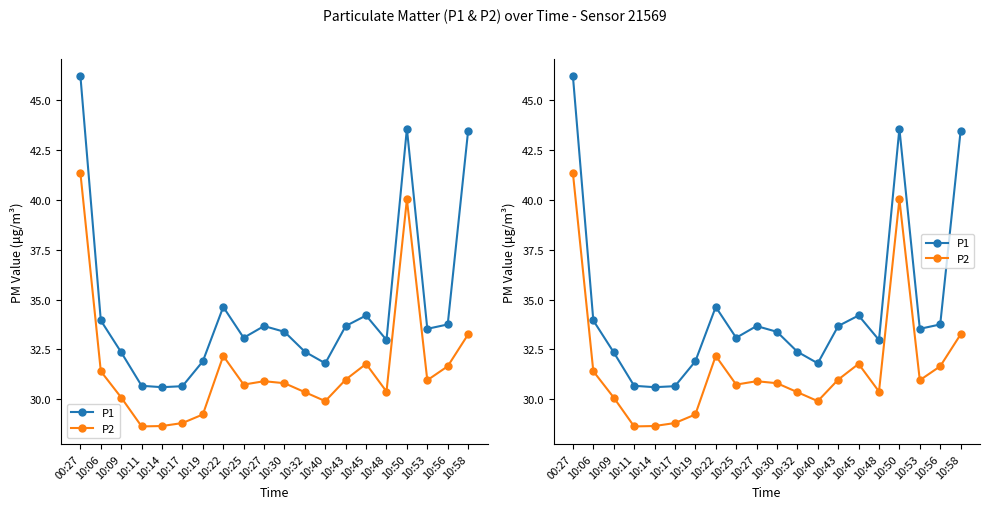

Which series has the largest total across all categories?

P1